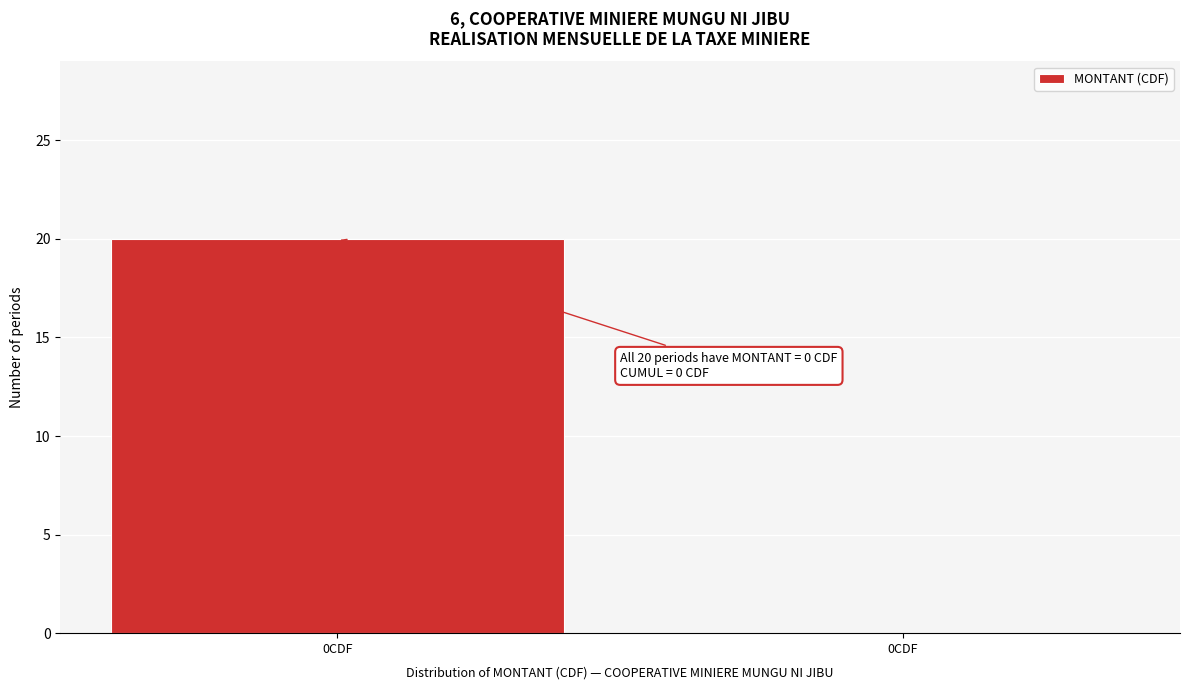

How many distinct data groups are displayed?

1